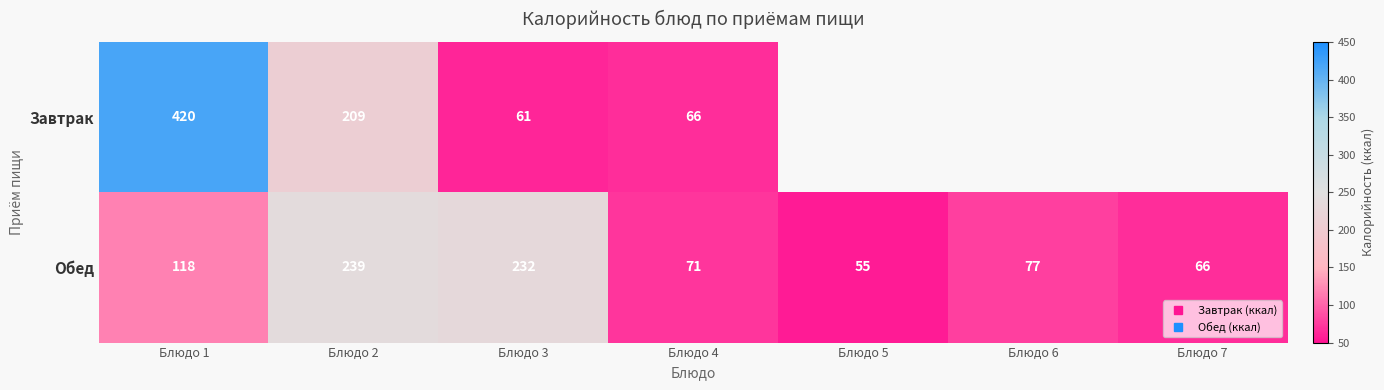

Is the value of Завтрак at Блюдо 2 greater than the value of Обед at Блюдо 6?

Yes